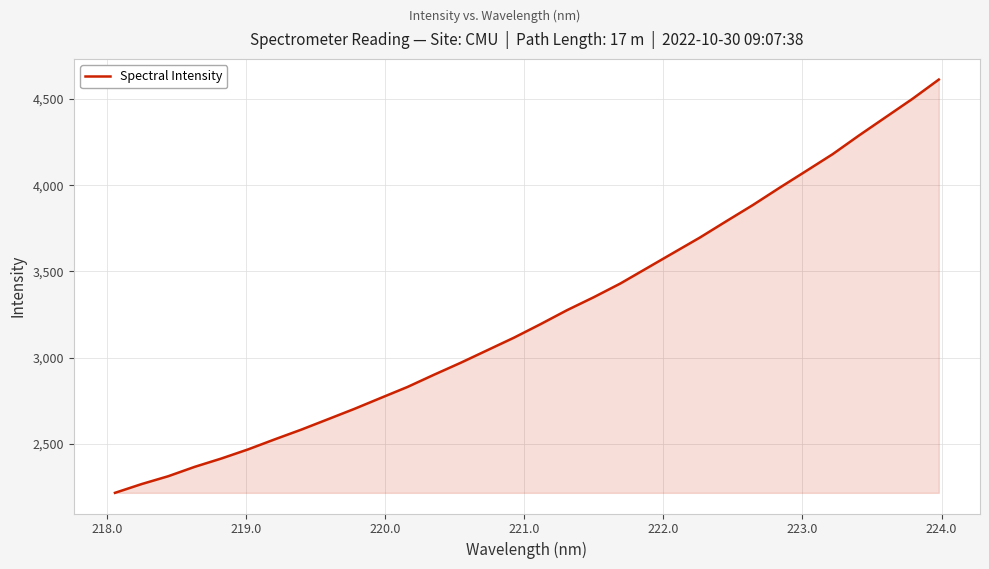

What is the difference between the maximum and minimum values?

2397.4